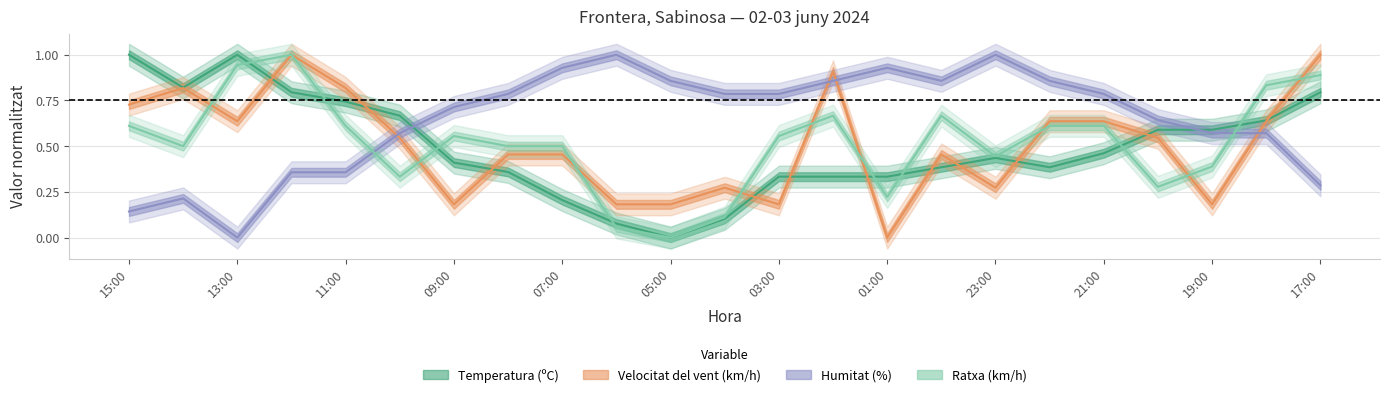

Between 19:00 and 00:00, which is larger?

19:00